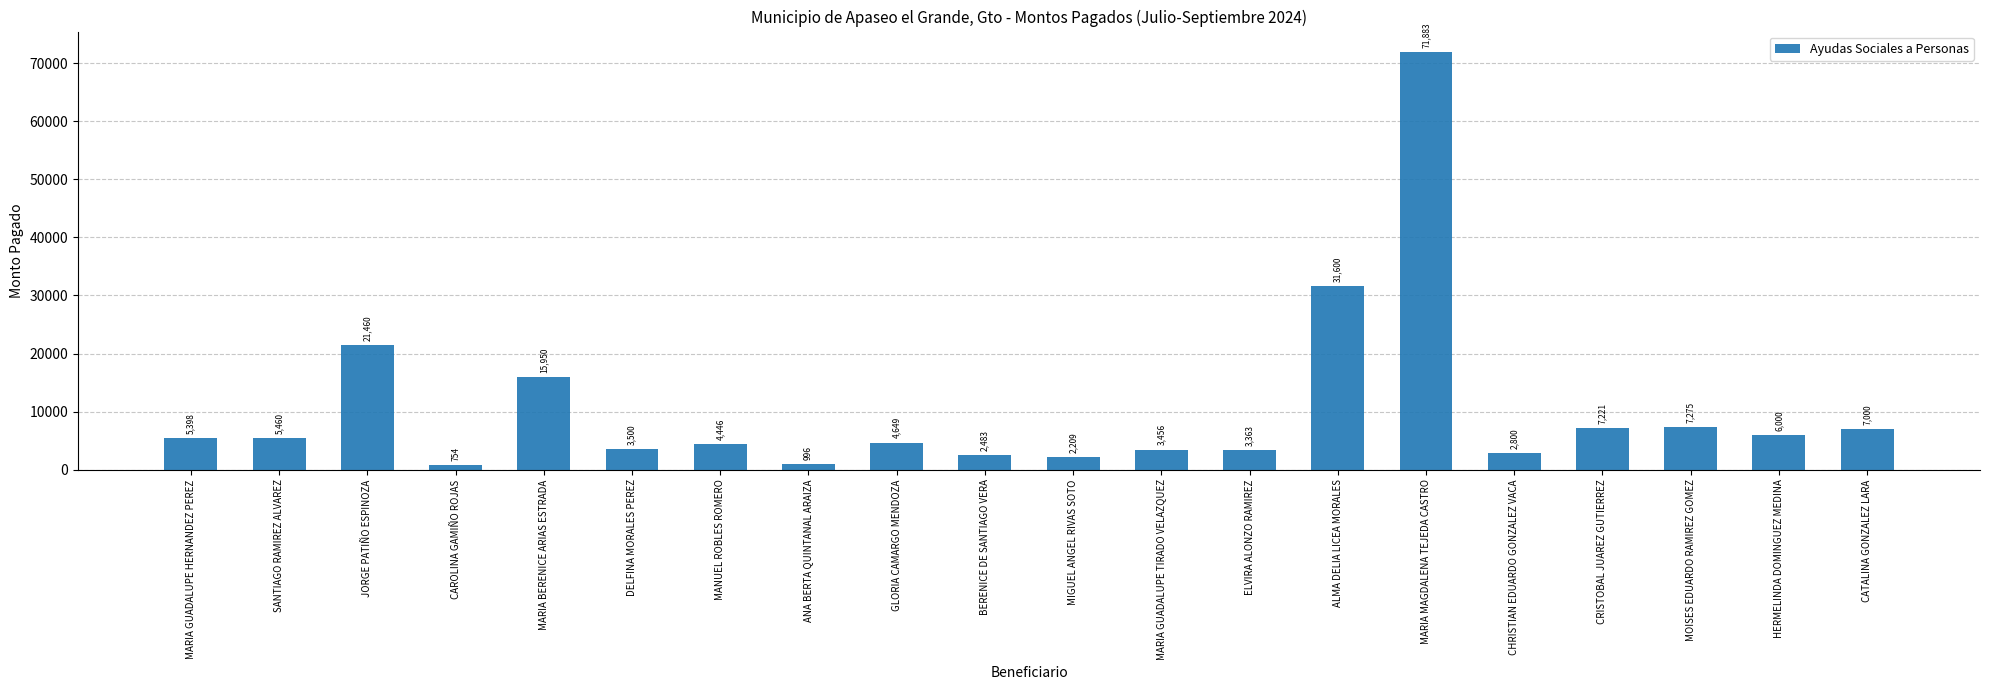

The chart shows a value of 71883.3 at MARIA MAGDALENA TEJEDA CASTRO. True or false?

True